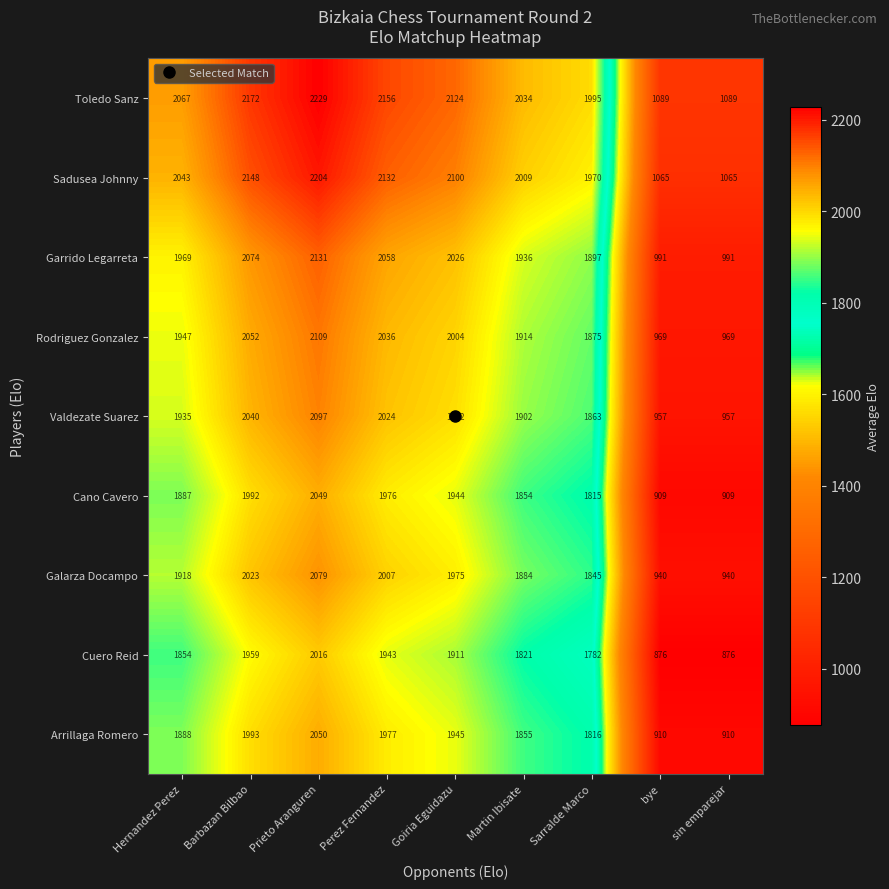

At which category is the sum across all series the highest?

Prieto Aranguren